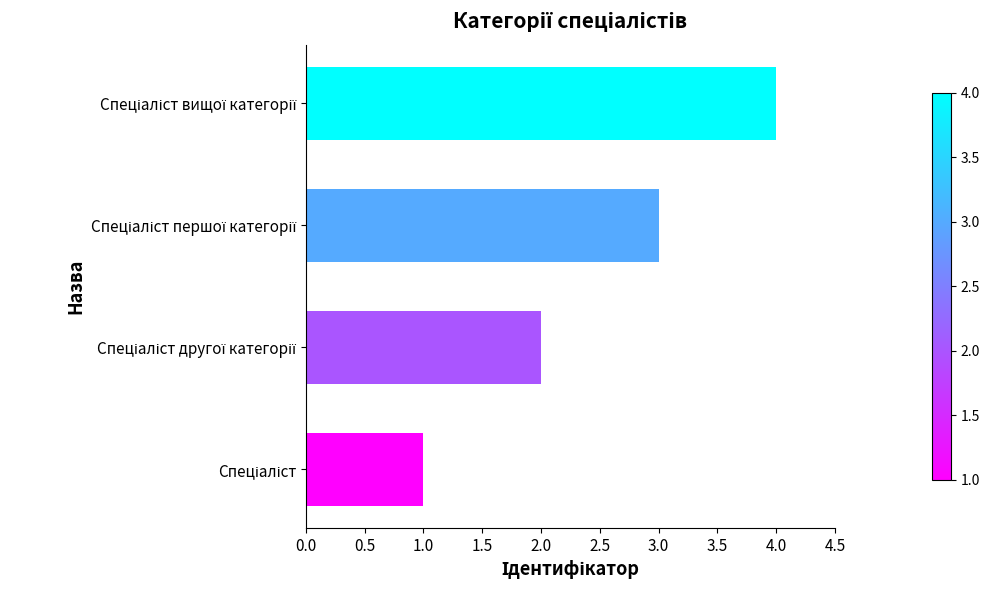

What is the maximum value shown in the chart?

4